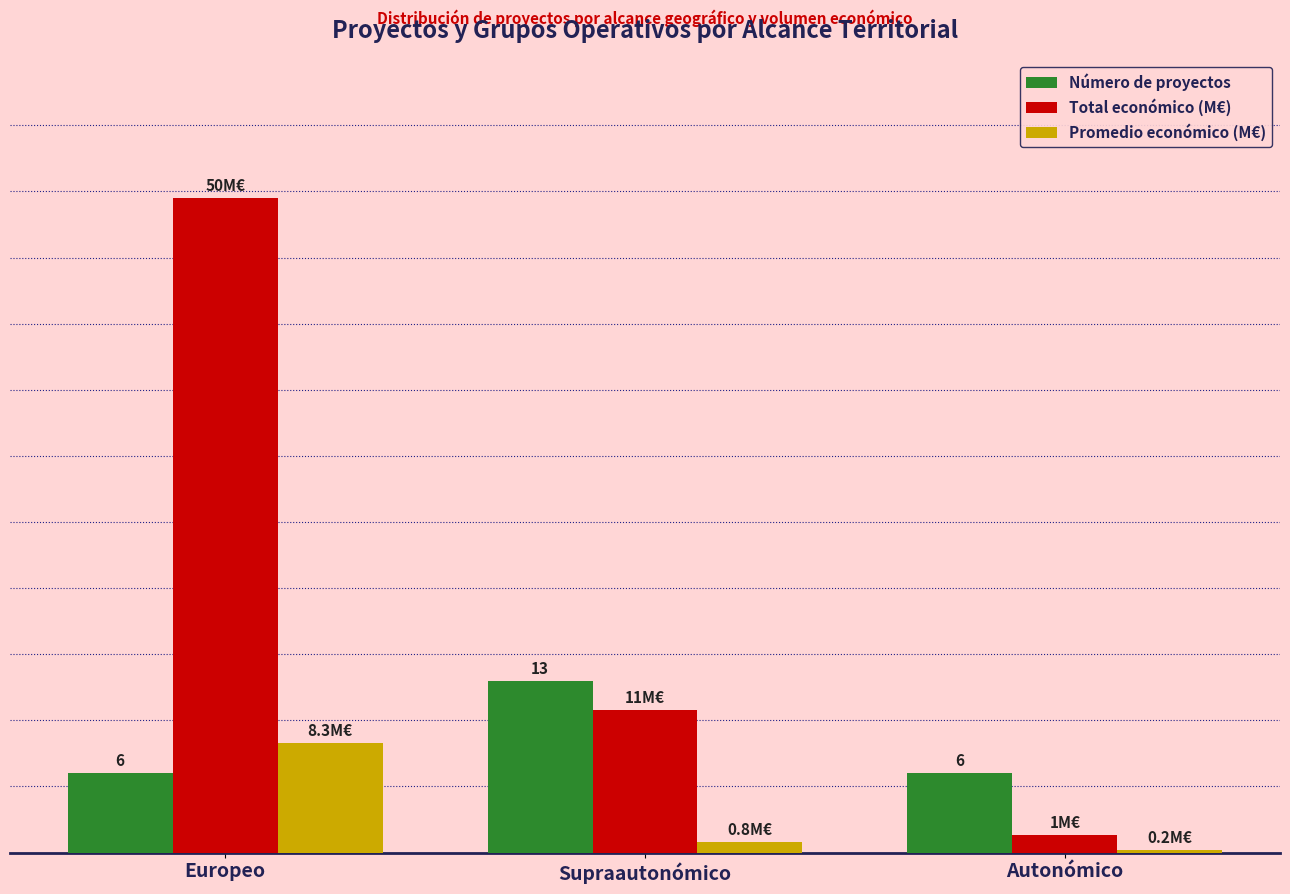

Is the value of Número de proyectos at Supraautonómico greater than the value of Total económico (M€) at Supraautonómico?

Yes